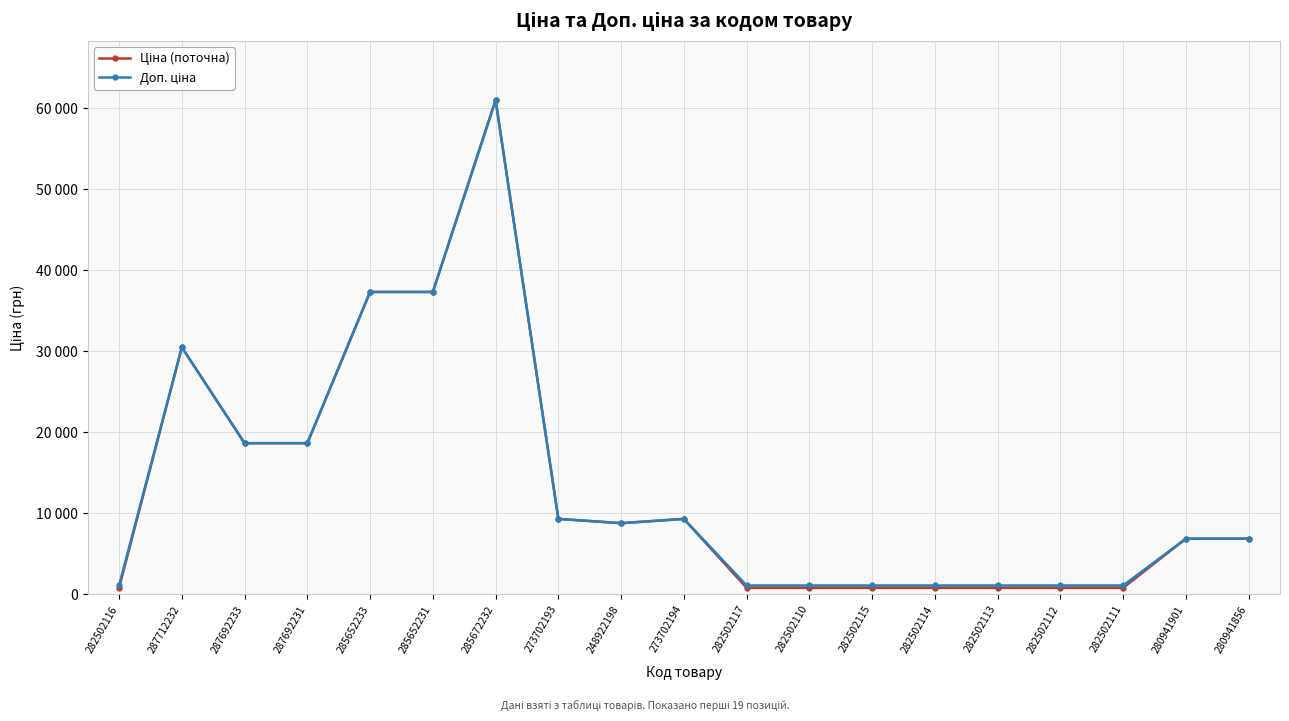

What is the sum of the Ціна (поточна) values at 282502110 and 273702194?

10134.4